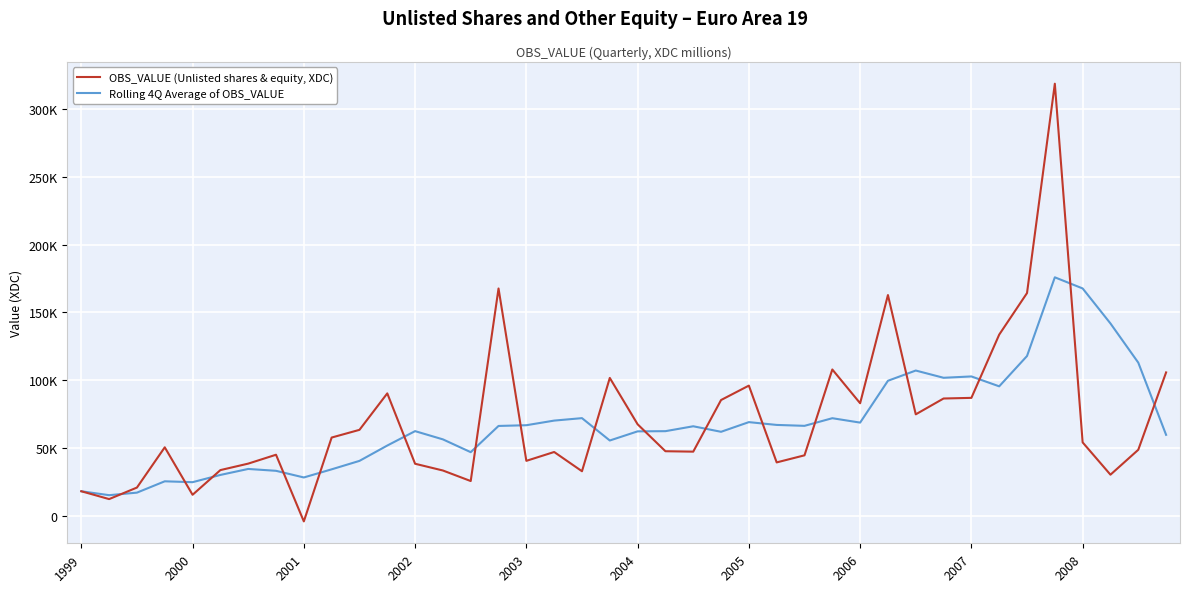

Which series has the largest total across all categories?

OBS_VALUE (Unlisted shares & equity, XDC)